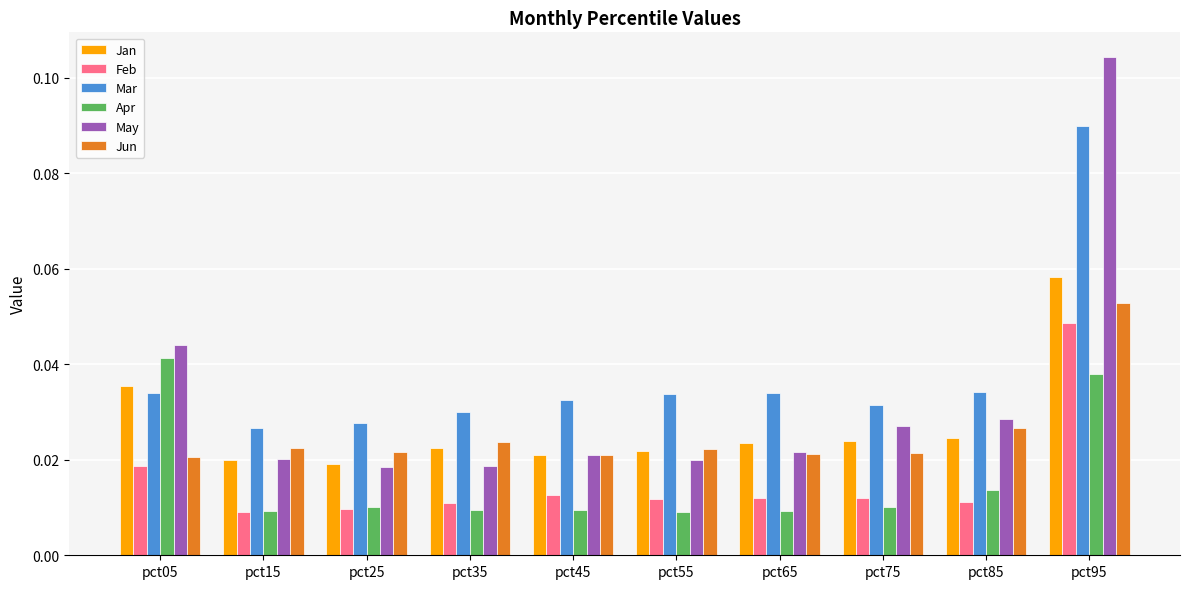

Which series has the largest range (max minus min)?

May